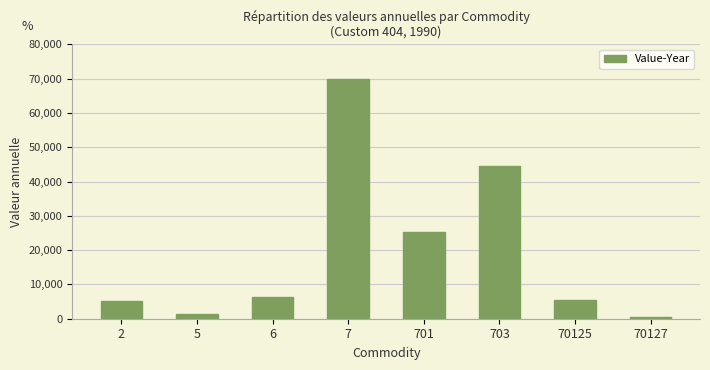

What is the difference between the maximum and minimum values?

69274